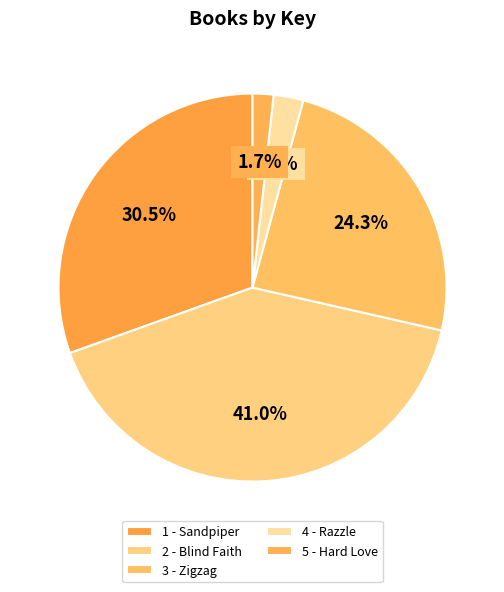

To the nearest percent, what is the combined percentage of 5 - Hard Love and 2 - Blind Faith?

43%